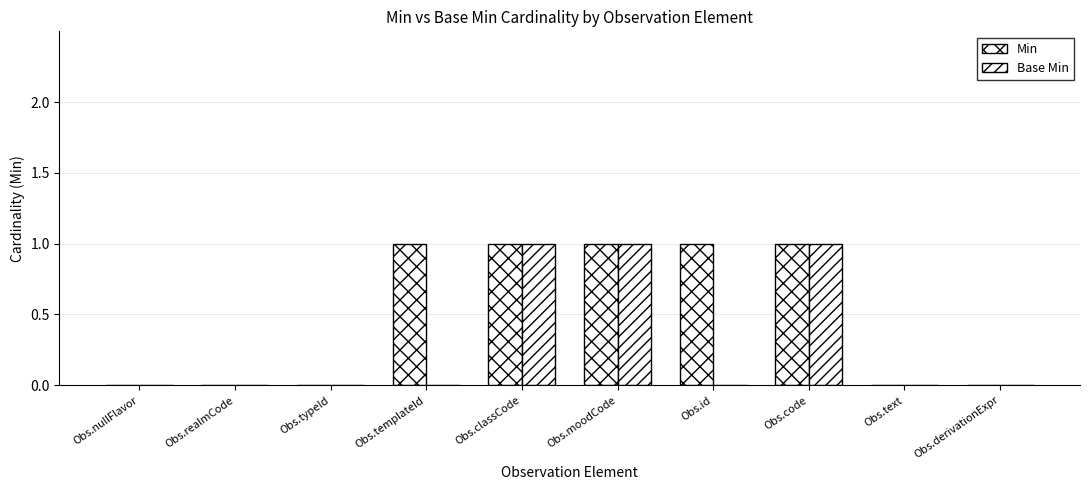

What is the label of the 8th bar from the left?

Obs.code